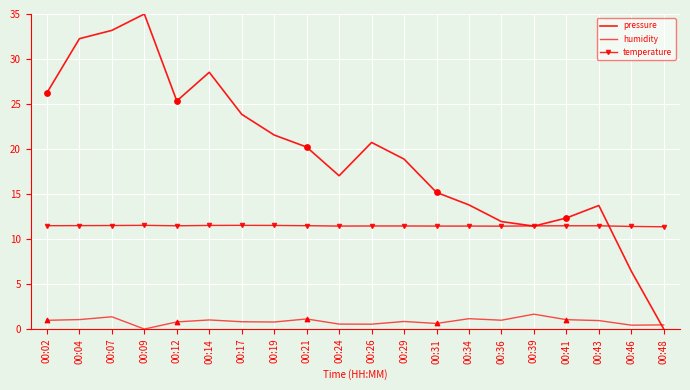

What are all the series names shown in the legend?

pressure, humidity, temperature